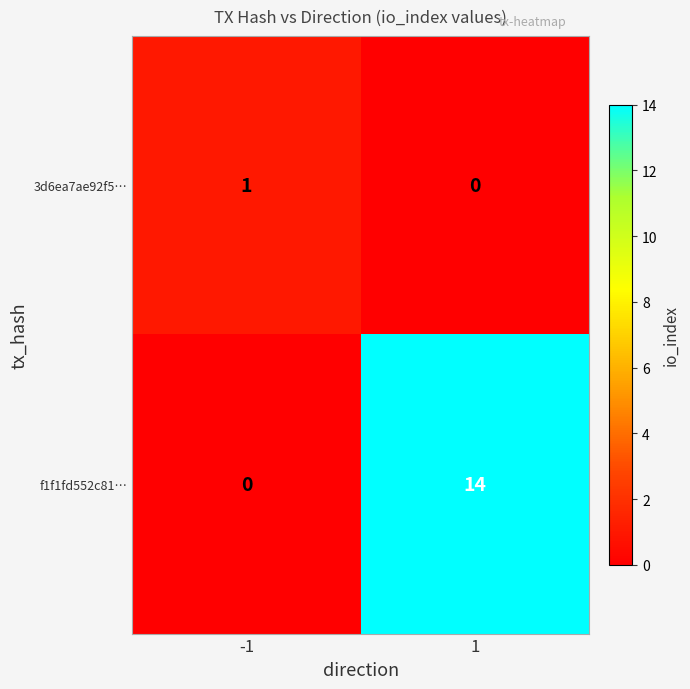

What is the sum of the f1f1fd552c81… values at -1 and 1?

14